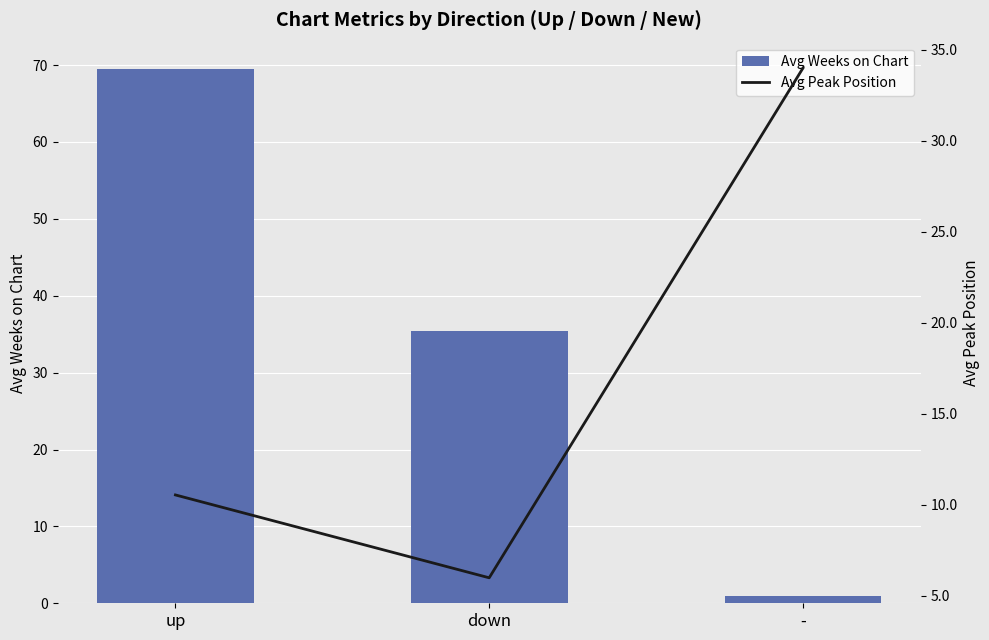

Reading left to right, transcribe all the data shown in this chart.

Avg Weeks on Chart: up=69.4	down=35.4	-=1.0
Avg Peak Position: up=10.6	down=6.0	-=34.0